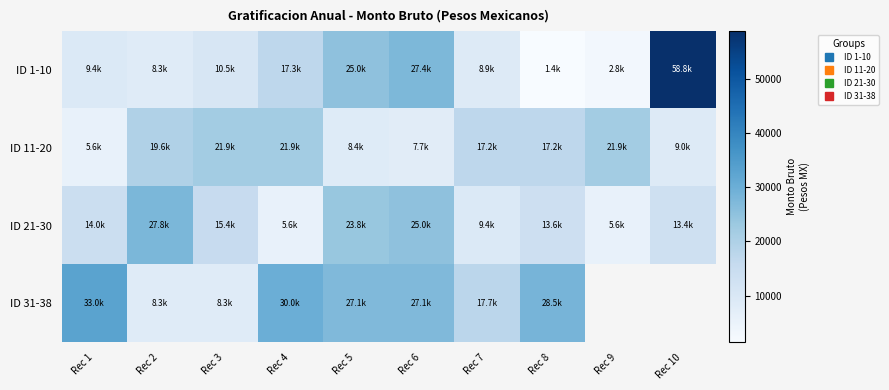

At which category is the sum across all series the highest?

Rec 6